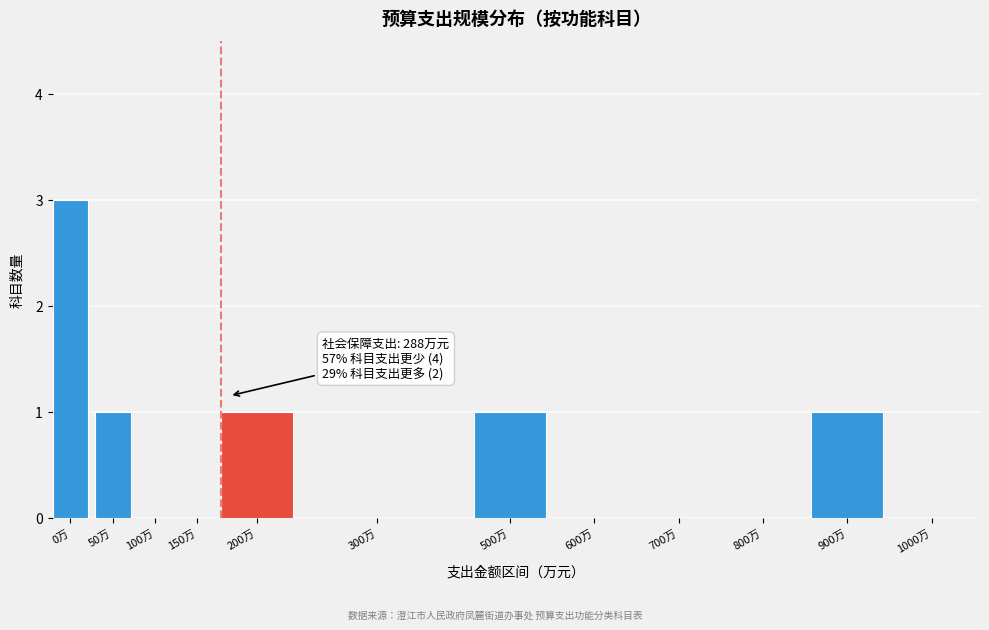

Reading left to right, what are all the values shown in this chart?

0万=3	50万=1	100万=0	150万=0	200万=1	300万=0	500万=1	600万=0	700万=0	800万=0	900万=1	1000万=0